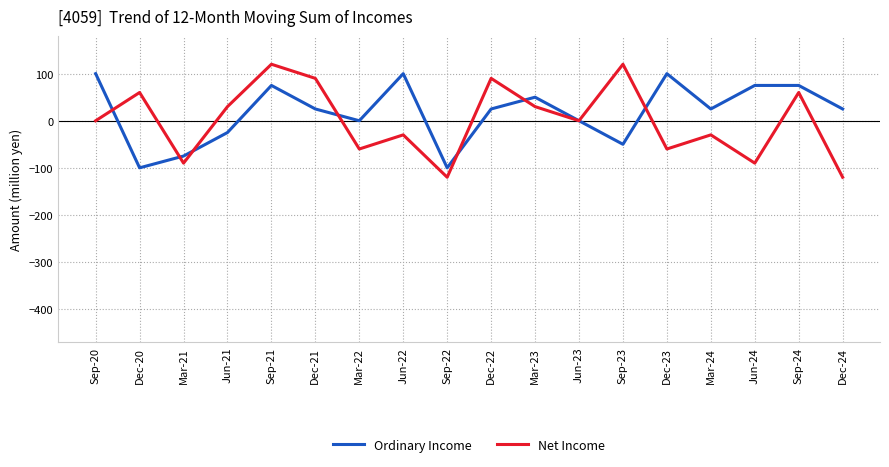

What is the highest value of the Net Income series?

120